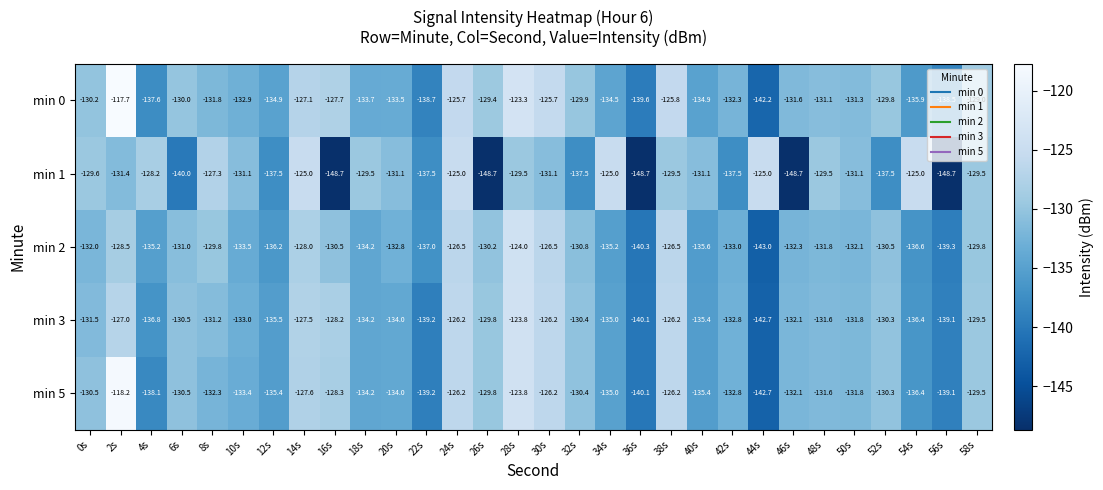

Is the value of min 3 at 42s greater than the value of min 0 at 34s?

Yes